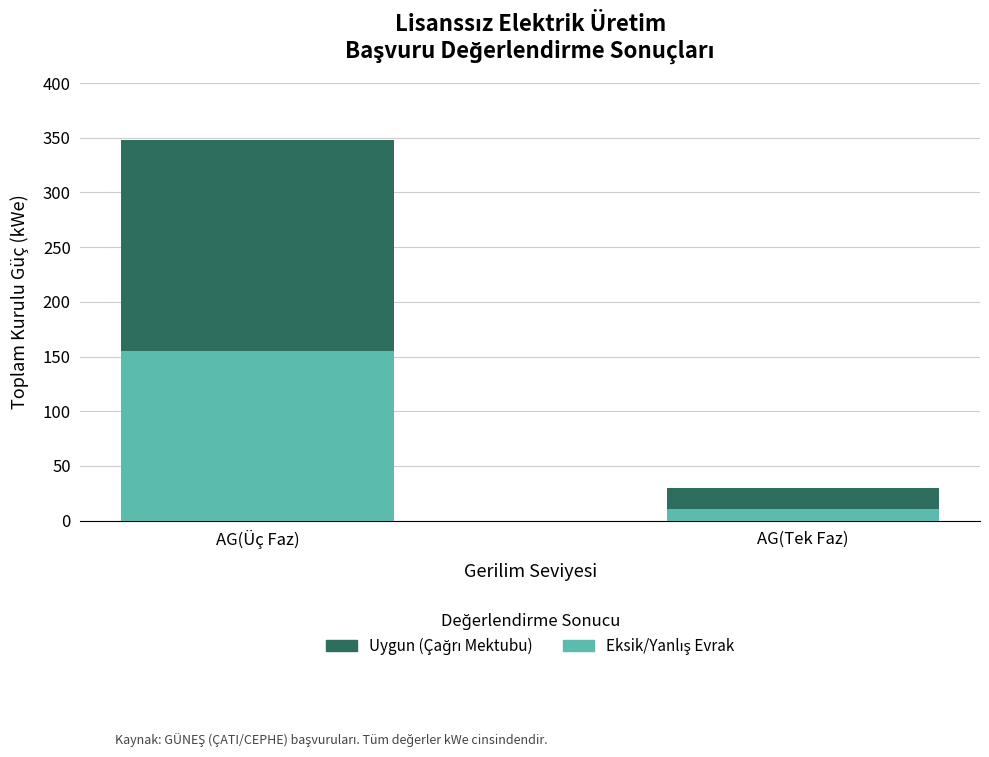

At which category is the sum across all series the highest?

AG(Üç Faz)